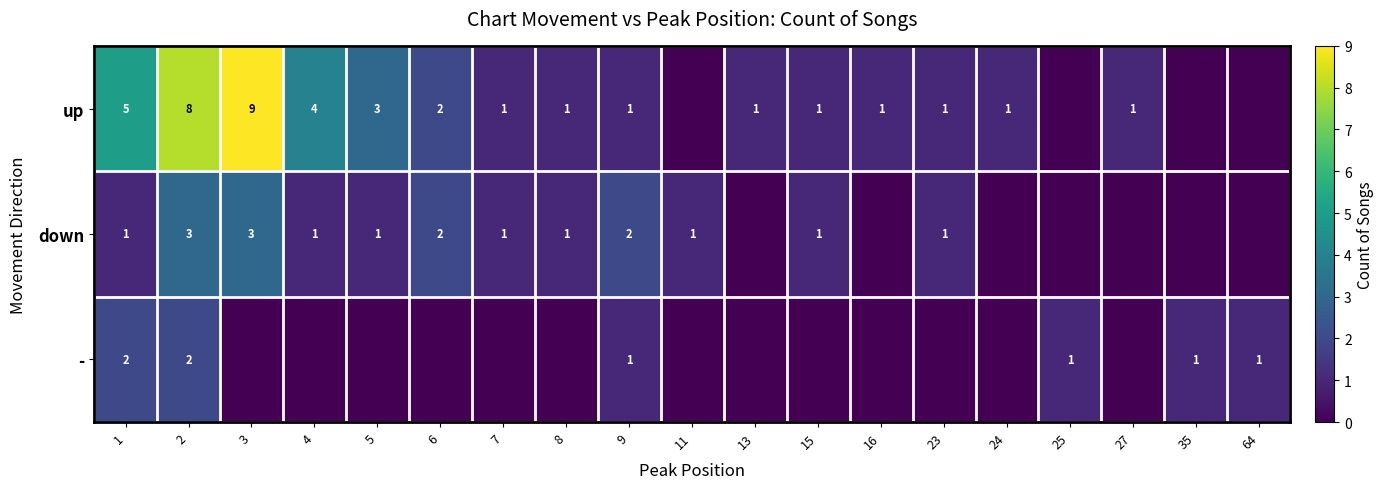

True or false: down has a value of 3 at 6.

False